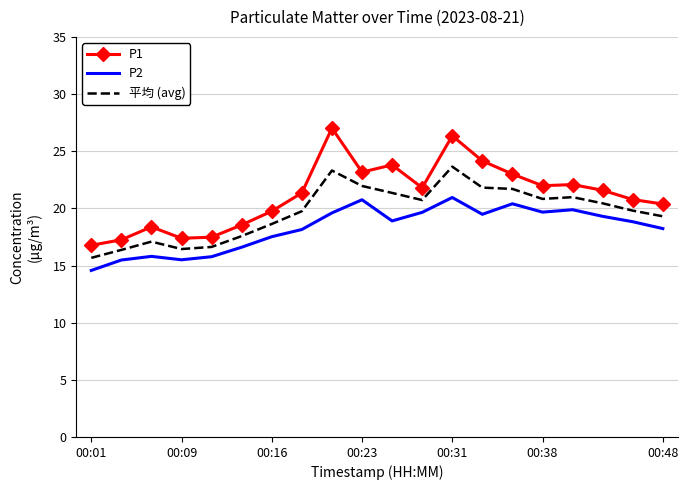

Which series has the widest spread of values?

P1